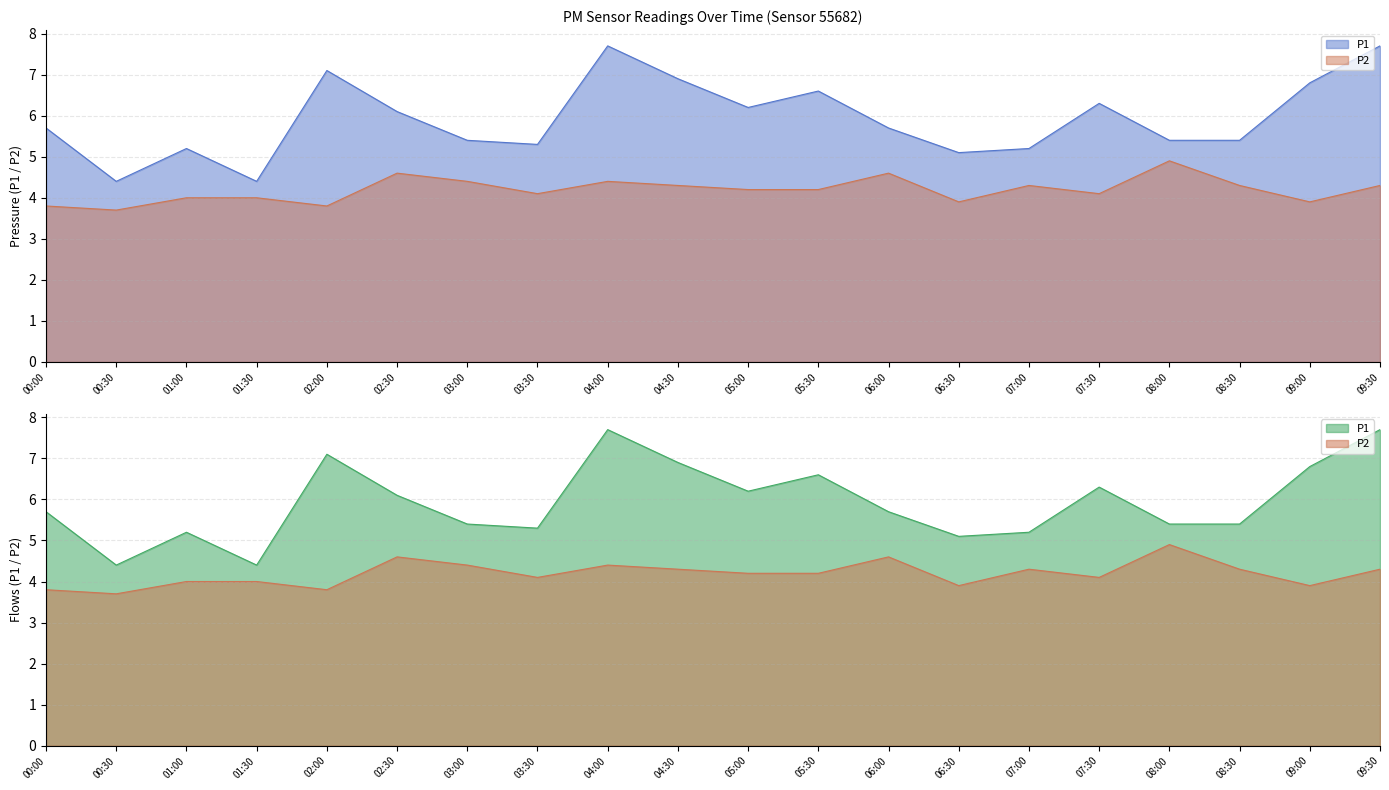

What is the sum of the P2 values at 03:00 and 08:30?

8.7